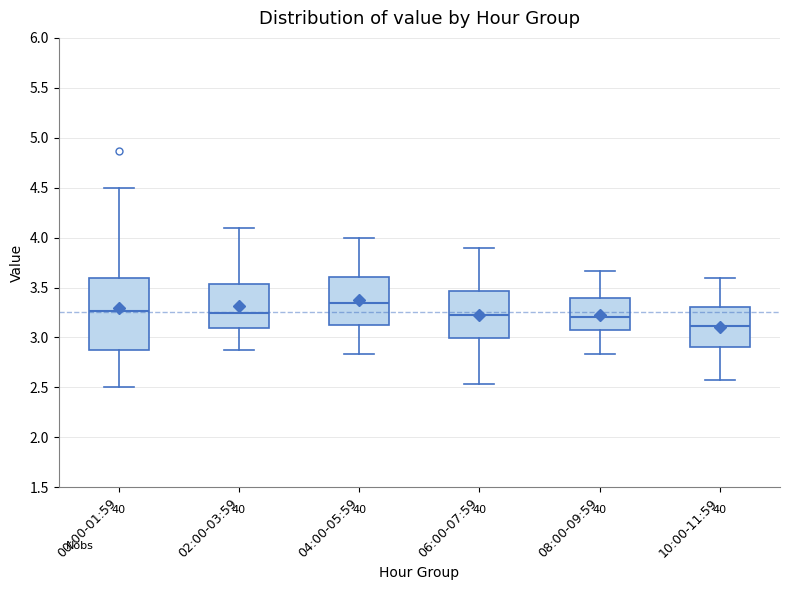

Where does the upper whisker of the box for 06:00-07:59 end on the y-axis? The values are not printed on the chart, so give them approximately, as read against the axis.

3.90